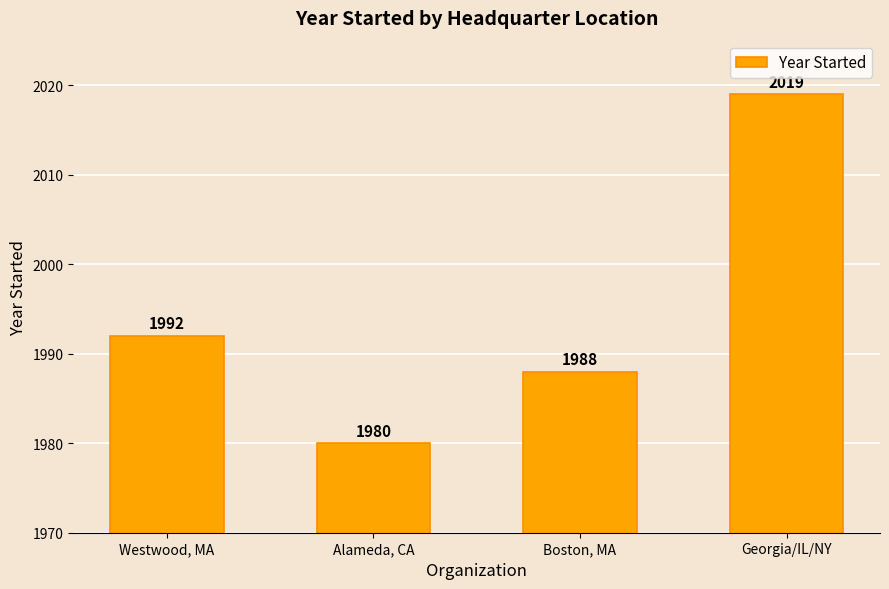

Is it true that the value at Westwood, MA is 3442?

False